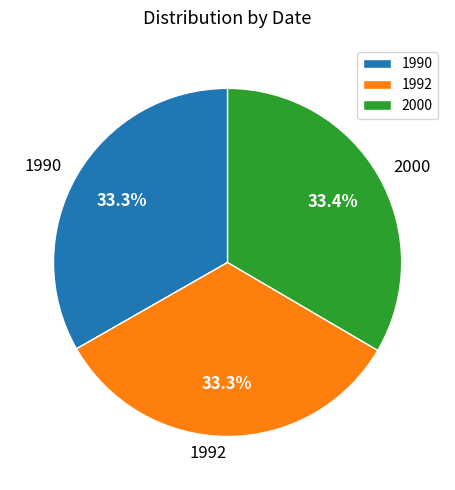

Do 2000 and 1990 together represent more than half of the pie?

Yes